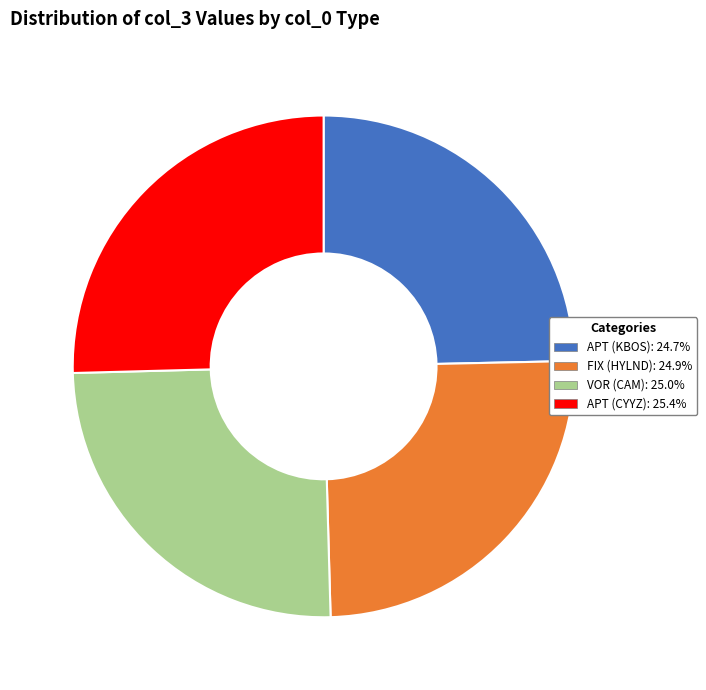

Is there any slice that represents more than half of the pie?

No